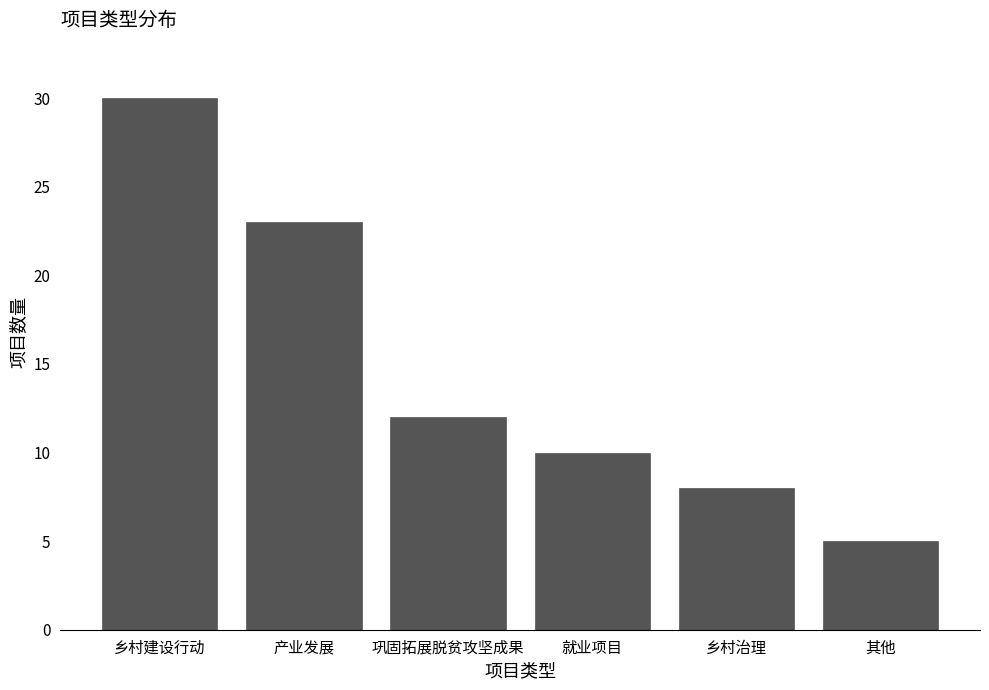

Reading right to left, extract all data points from this chart.

其他=5	乡村治理=8	就业项目=10	巩固拓展脱贫攻坚成果=12	产业发展=23	乡村建设行动=30